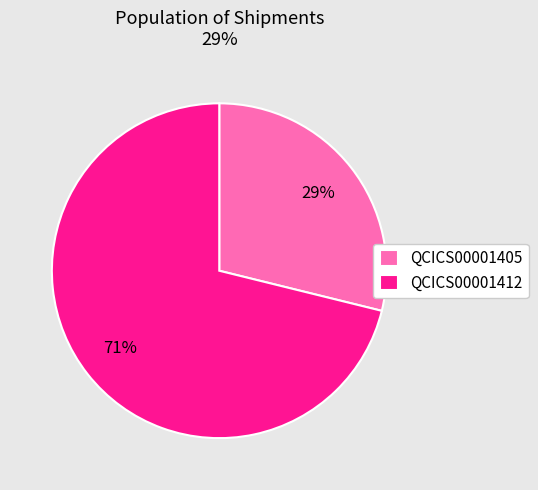

What percentage is the QCICS00001405 slice, to the nearest percent?

29%